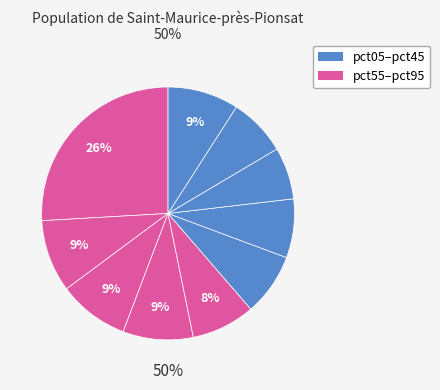

Combined, do pct15 and pct05 account for over 50%?

No